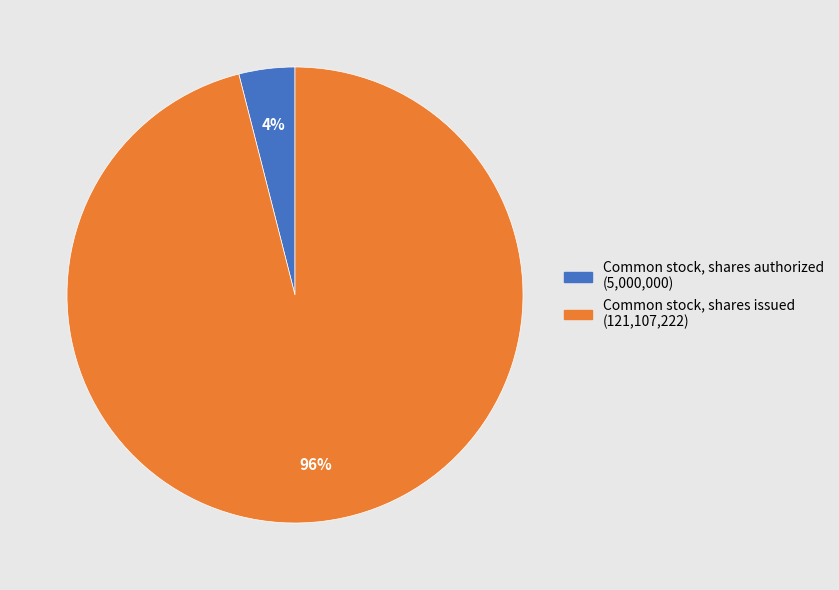

Is the sum of Common stock, shares issued and Common stock, shares authorized greater than half?

Yes